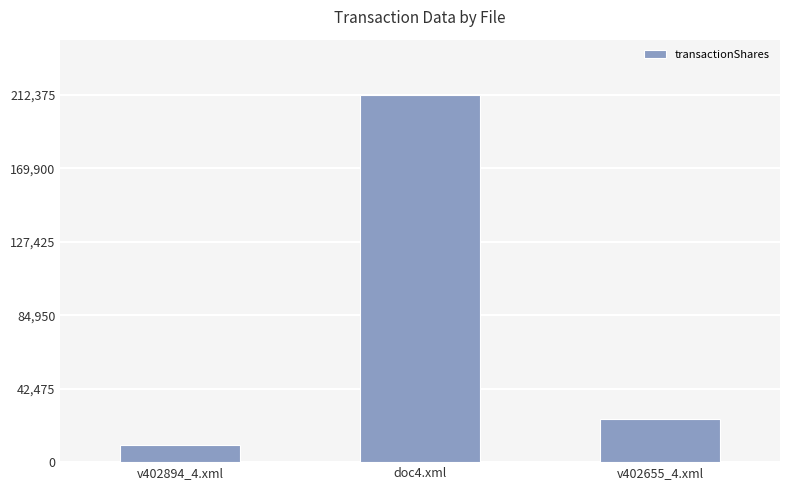

What is the sum of the values at v402894_4.xml and doc4.xml?

222375